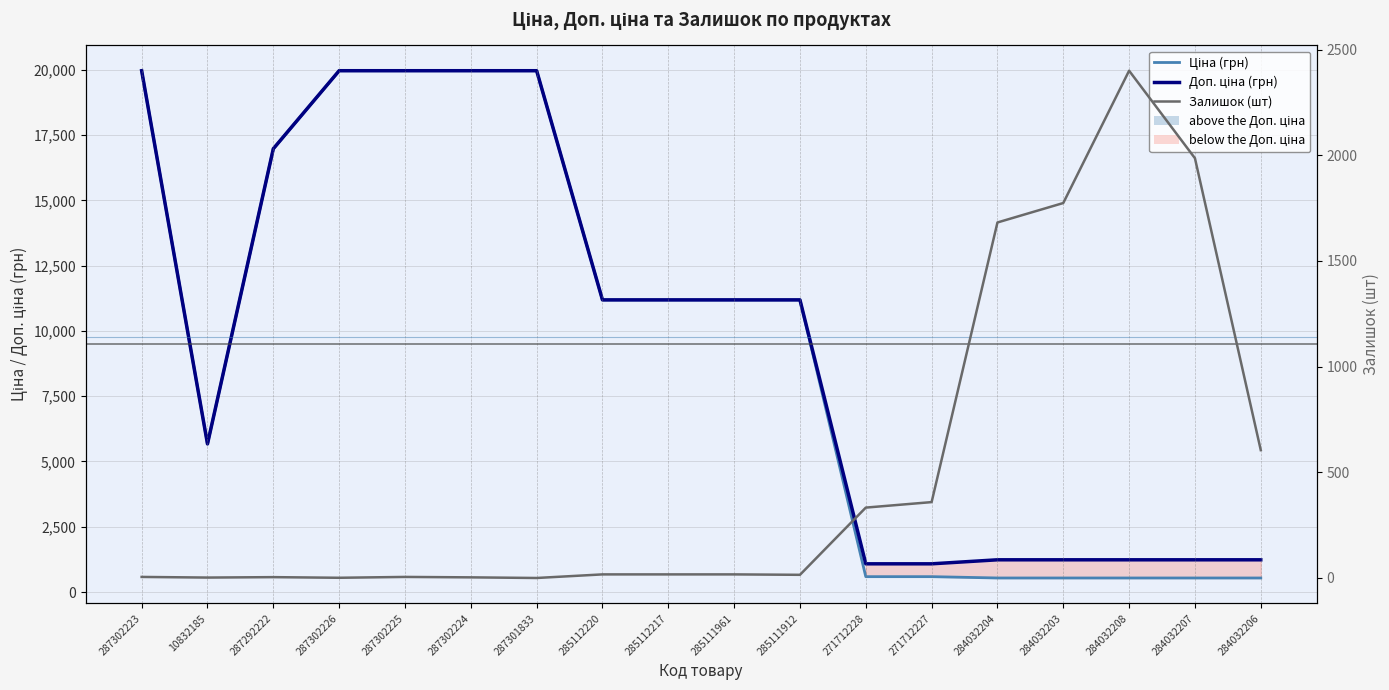

What position from the left is 10832185?

2